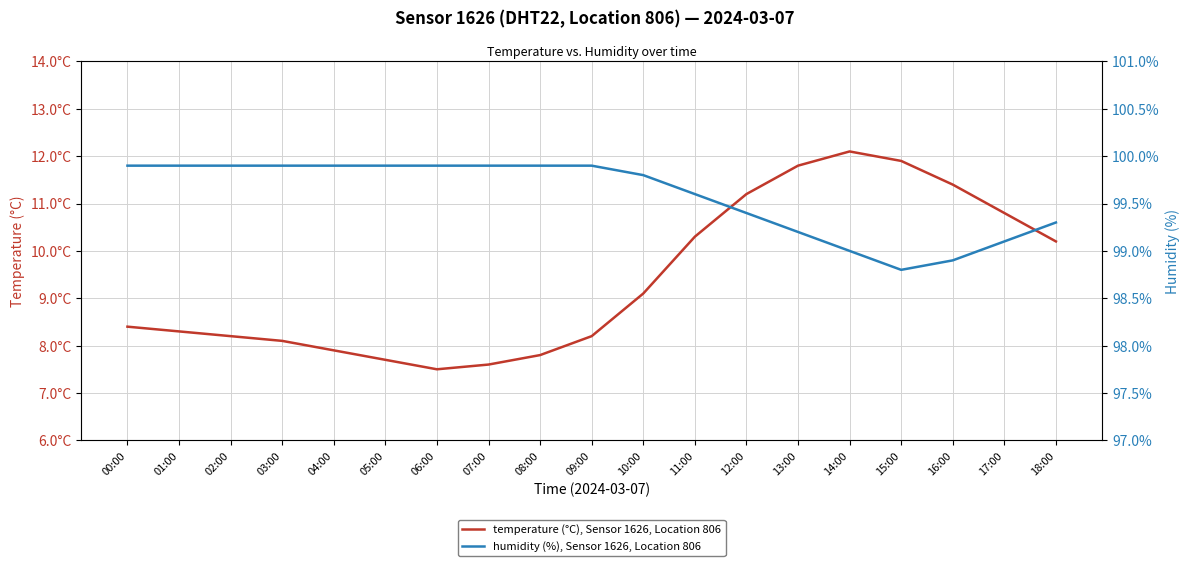

What is the difference between the highest and lowest values at 02:00?

91.7